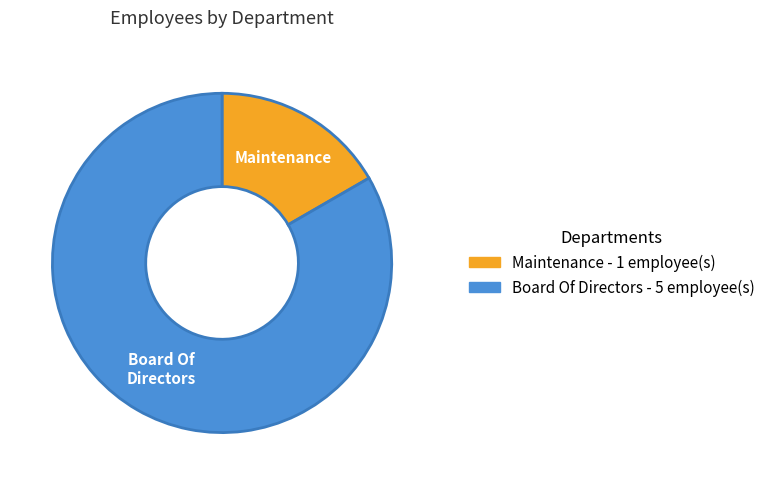

True or false: Board Of Directors accounts for 97% of the total.

False